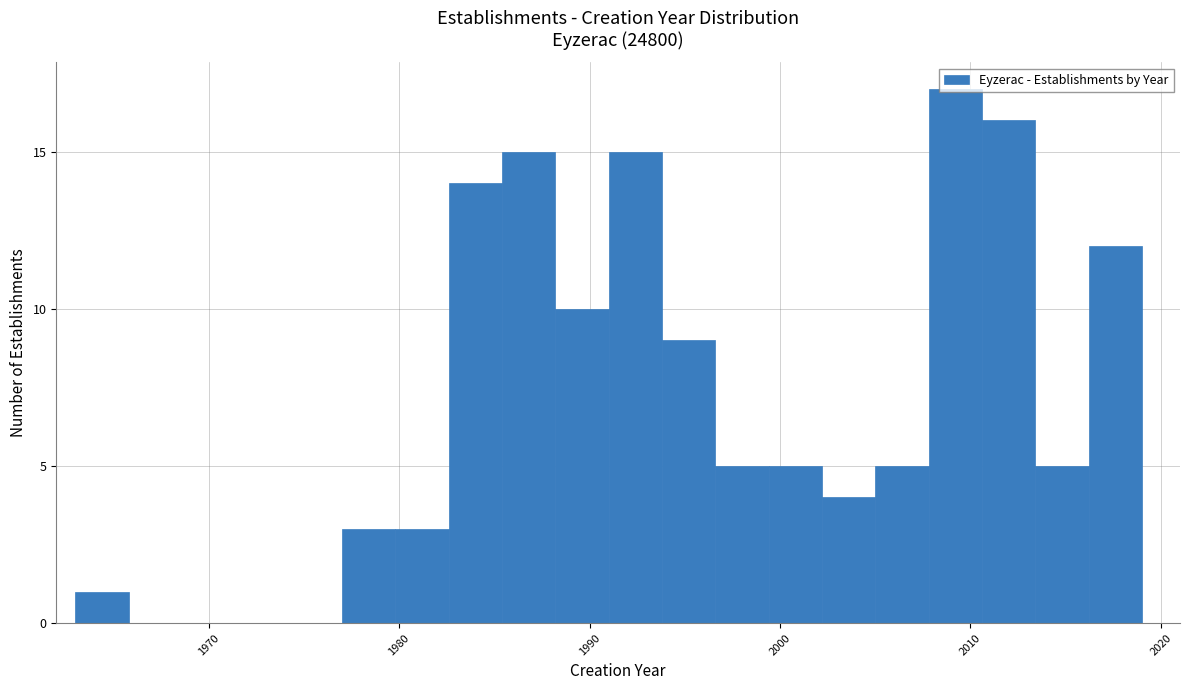

Around what value on the x-axis is the tallest bar? Give the approximate position of its centre, as read against the axis.

2009